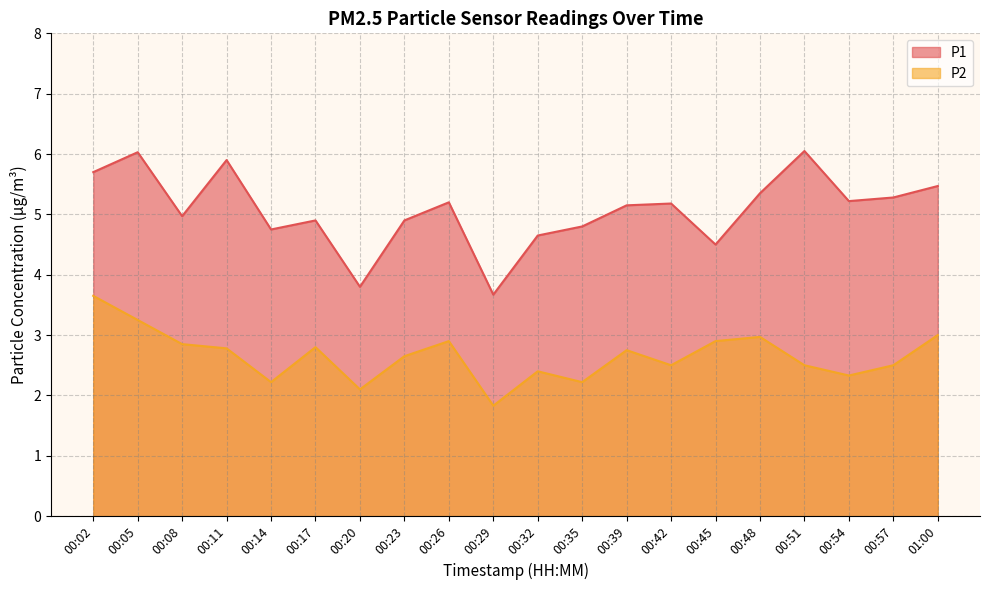

Reading left to right, list all the values displayed in this chart.

P1: 00:02=5.7	00:05=6.0	00:08=5.0	00:11=5.9	00:14=4.8	00:17=4.9	00:20=3.8	00:23=4.9	00:26=5.2	00:29=3.7	00:32=4.7	00:35=4.8	00:39=5.2	00:42=5.2	00:45=4.5	00:48=5.3	00:51=6.0	00:54=5.2	00:57=5.3	01:00=5.5
P2: 00:02=3.6	00:05=3.2	00:08=2.9	00:11=2.8	00:14=2.2	00:17=2.8	00:20=2.1	00:23=2.6	00:26=2.9	00:29=1.8	00:32=2.4	00:35=2.2	00:39=2.8	00:42=2.5	00:45=2.9	00:48=3.0	00:51=2.5	00:54=2.3	00:57=2.5	01:00=3.0